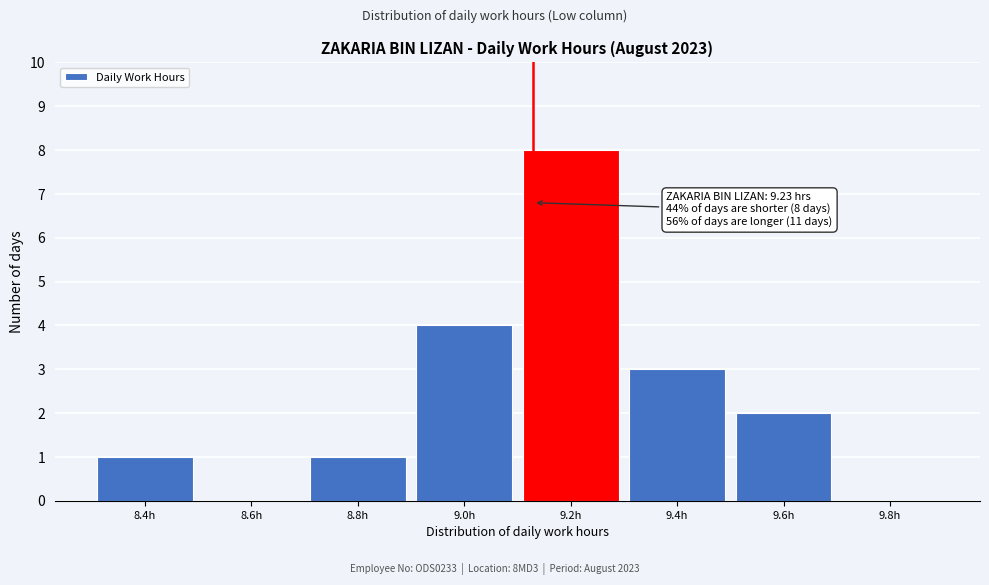

Reading left to right, list all the values displayed in this chart.

8.4h=1	8.6h=0	8.8h=1	9.0h=4	9.2h=8	9.4h=3	9.6h=2	9.8h=0